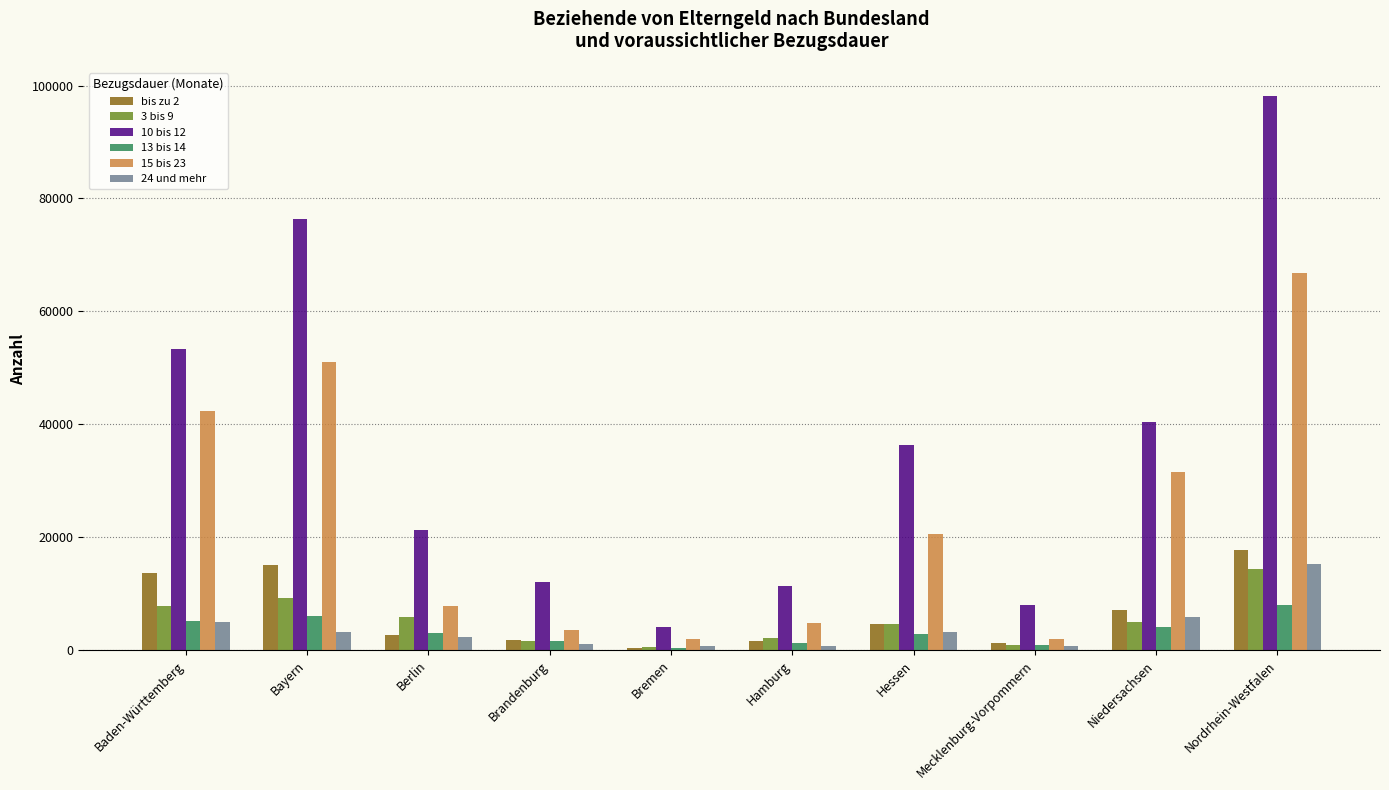

True or false: 10 bis 12 has a value of 76392 at Bayern.

True